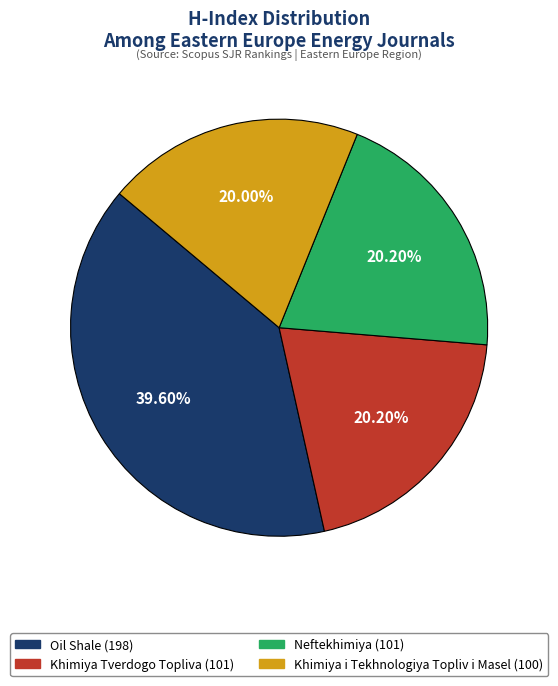

To the nearest percent, what is the difference between the Oil Shale and Khimiya i Tekhnologiya Topliv i Masel slice percentages?

20%